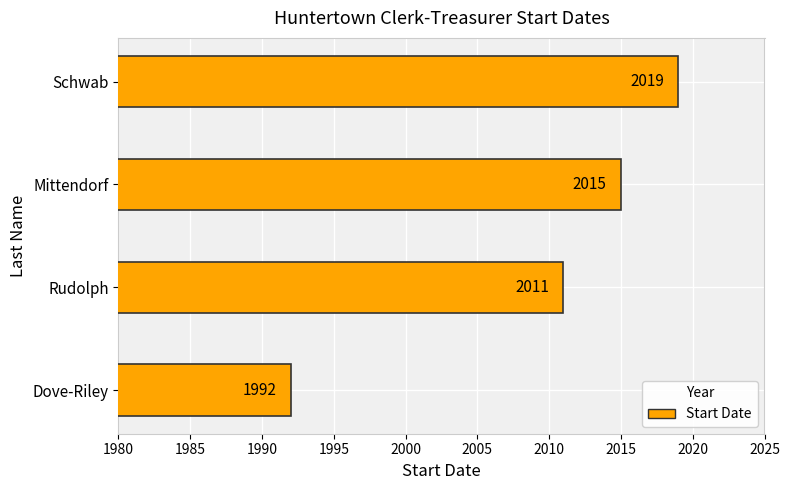

What is the change in value from Rudolph to Schwab?

+8